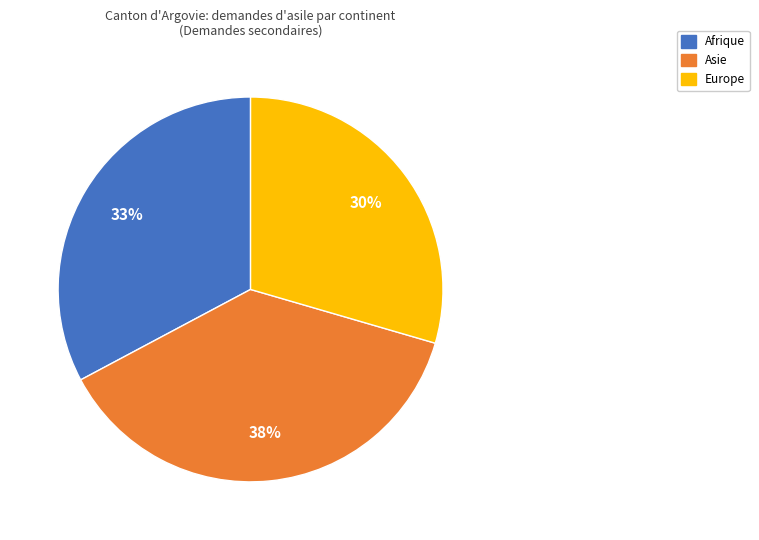

To the nearest percent, what is the average slice percentage?

33%